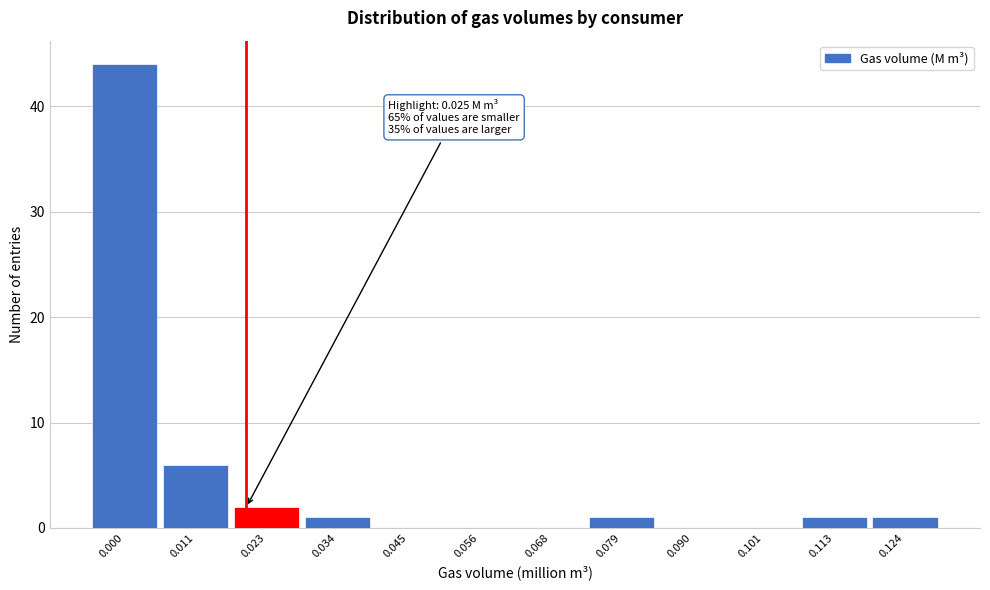

Reading left to right, transcribe all the data shown in this chart.

0.000=44	0.011=6	0.023=2	0.034=1	0.045=0	0.056=0	0.068=0	0.079=1	0.090=0	0.101=0	0.113=1	0.124=1